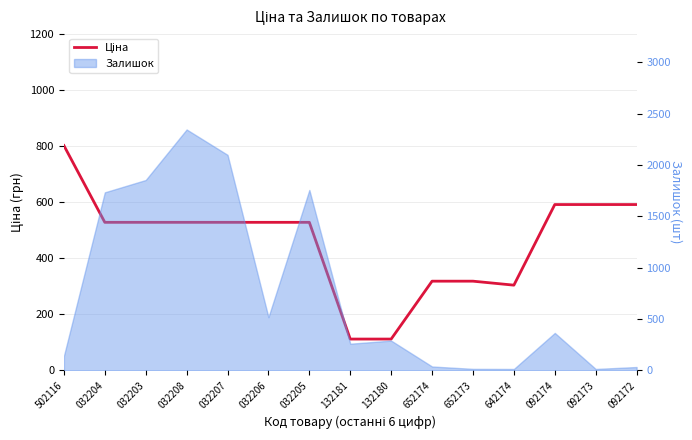

Count the number of categories in the chart.

15